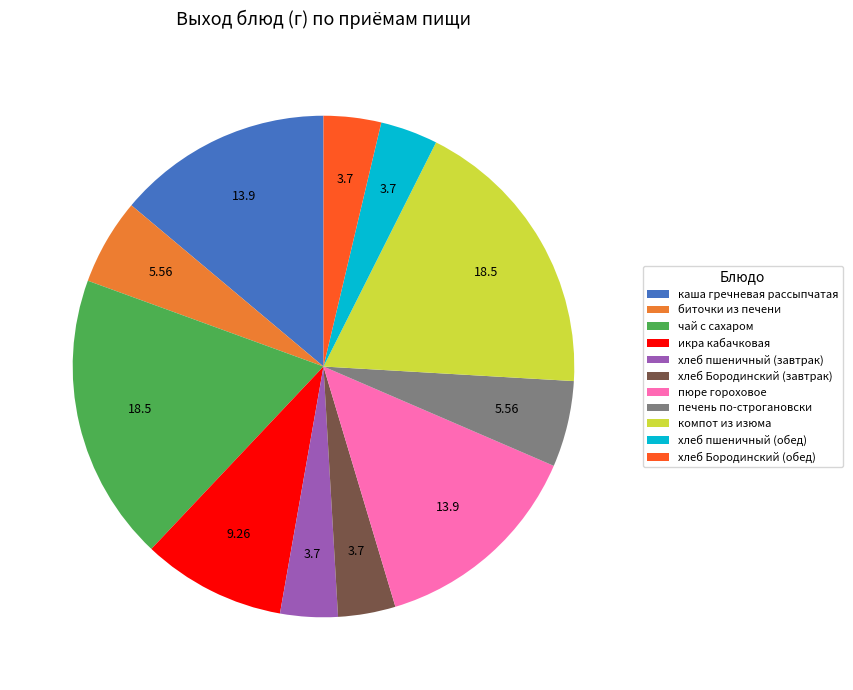

Which has a higher value, печень по-строгановски or чай с сахаром?

чай с сахаром